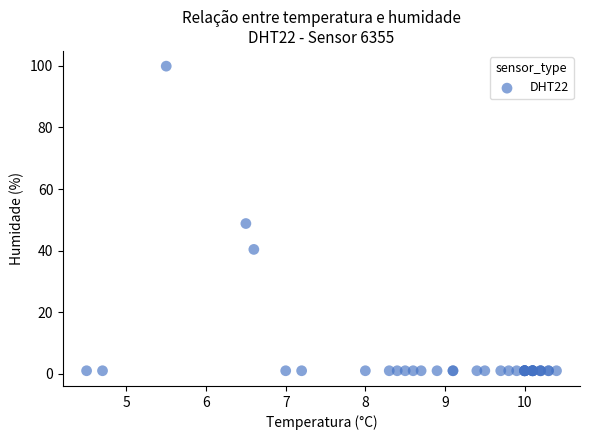

What Y value in the scatter plot is closest to 50?

48.8